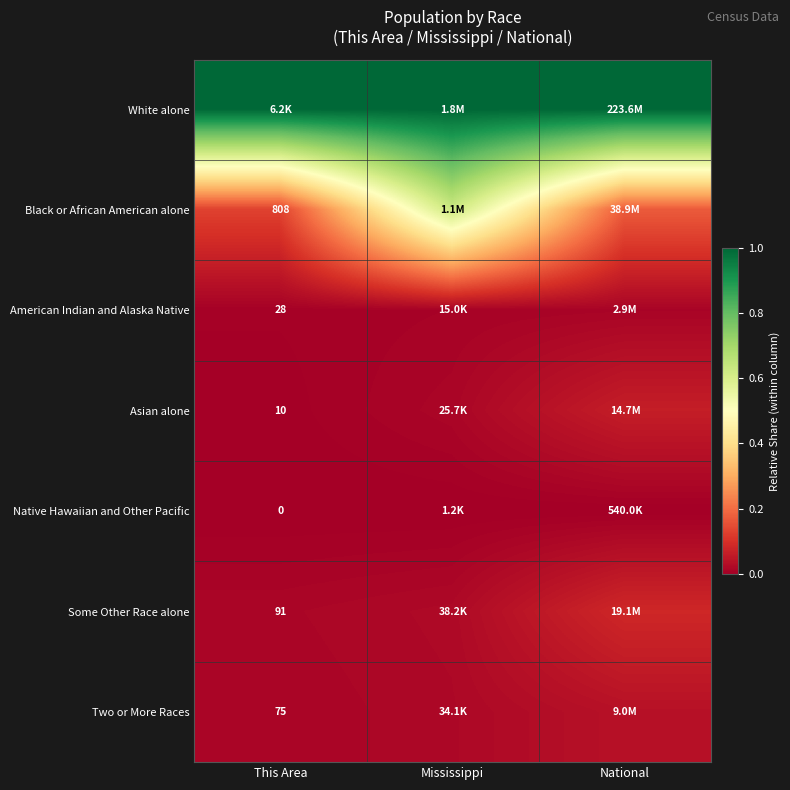

What is the total value across all series at Mississippi?

1.7